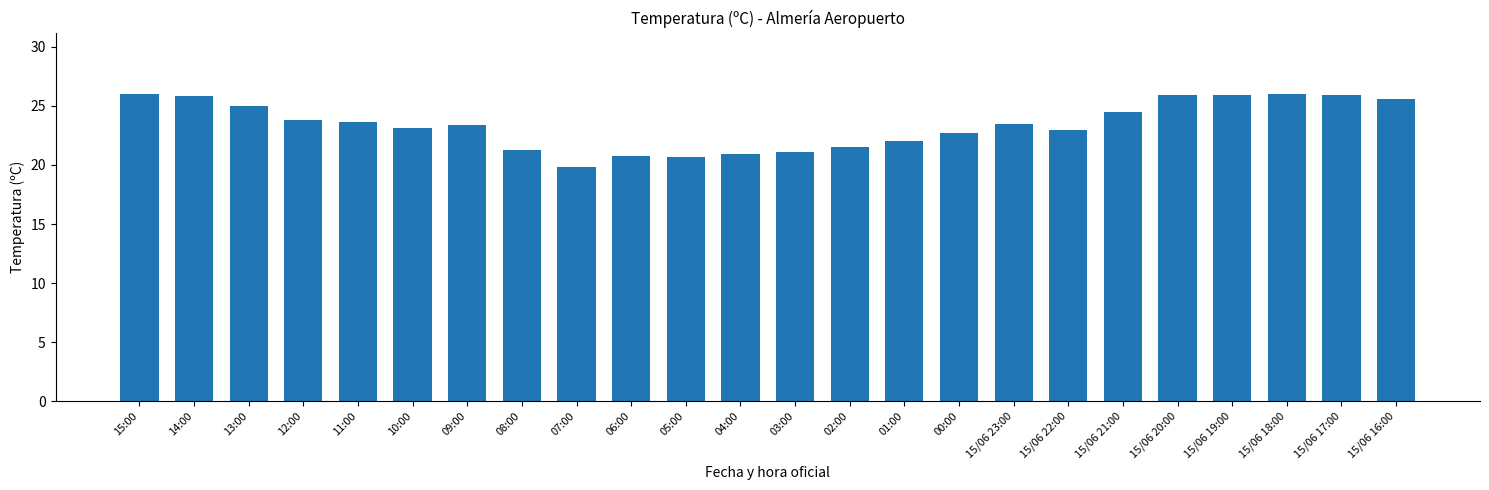

What is the difference between the maximum and minimum values?

6.2